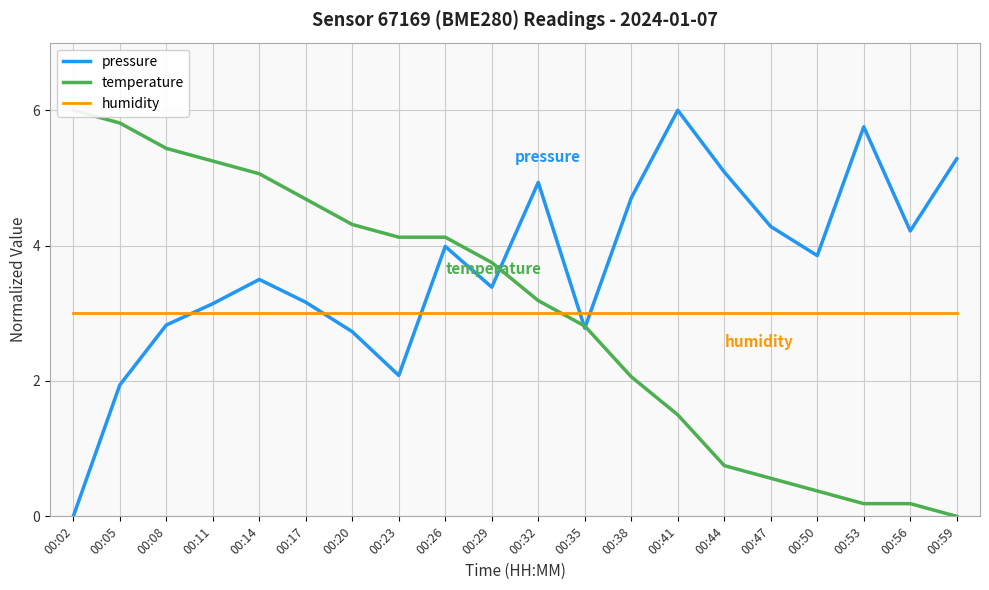

What is the sum of the pressure values at 00:05 and 00:17?

5.1